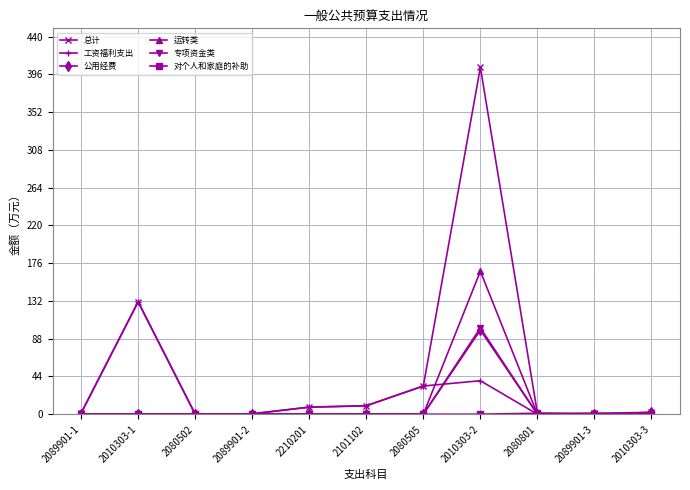

What is the label of the 9th point from the left?

2080801